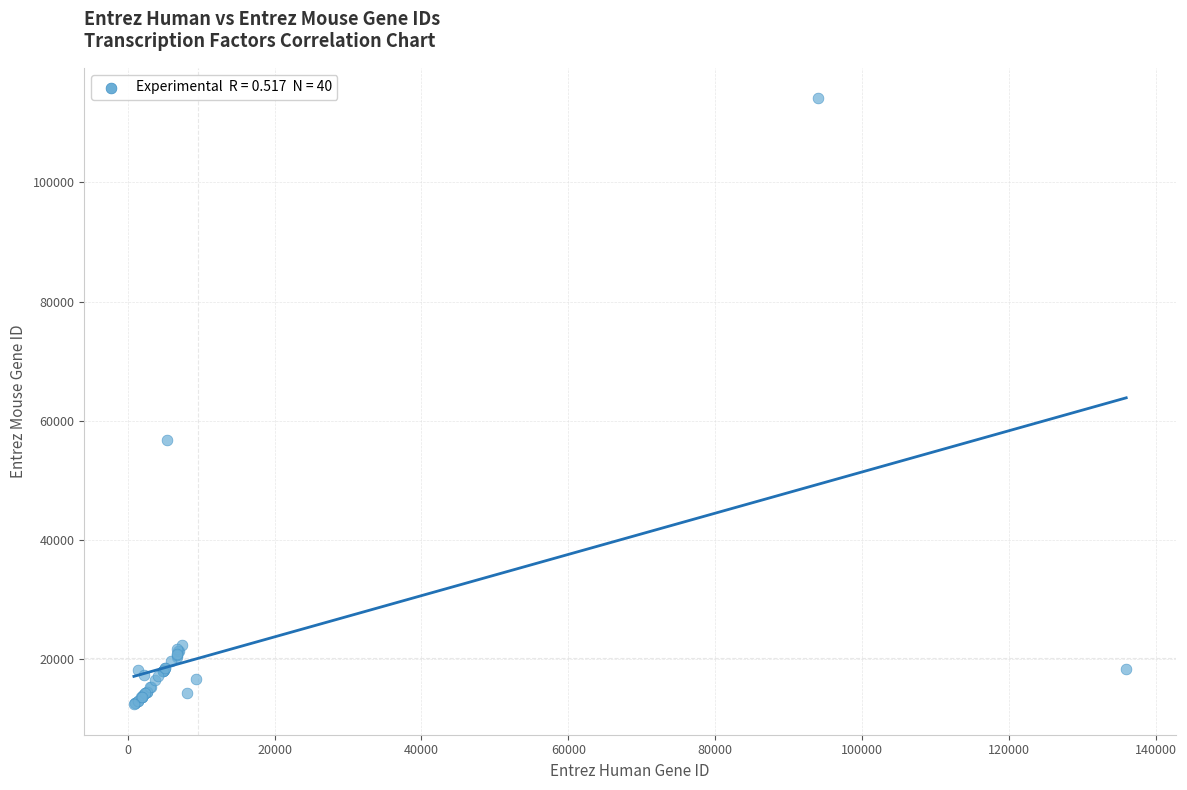

What Y value in the scatter plot is closest to 63267?

56711